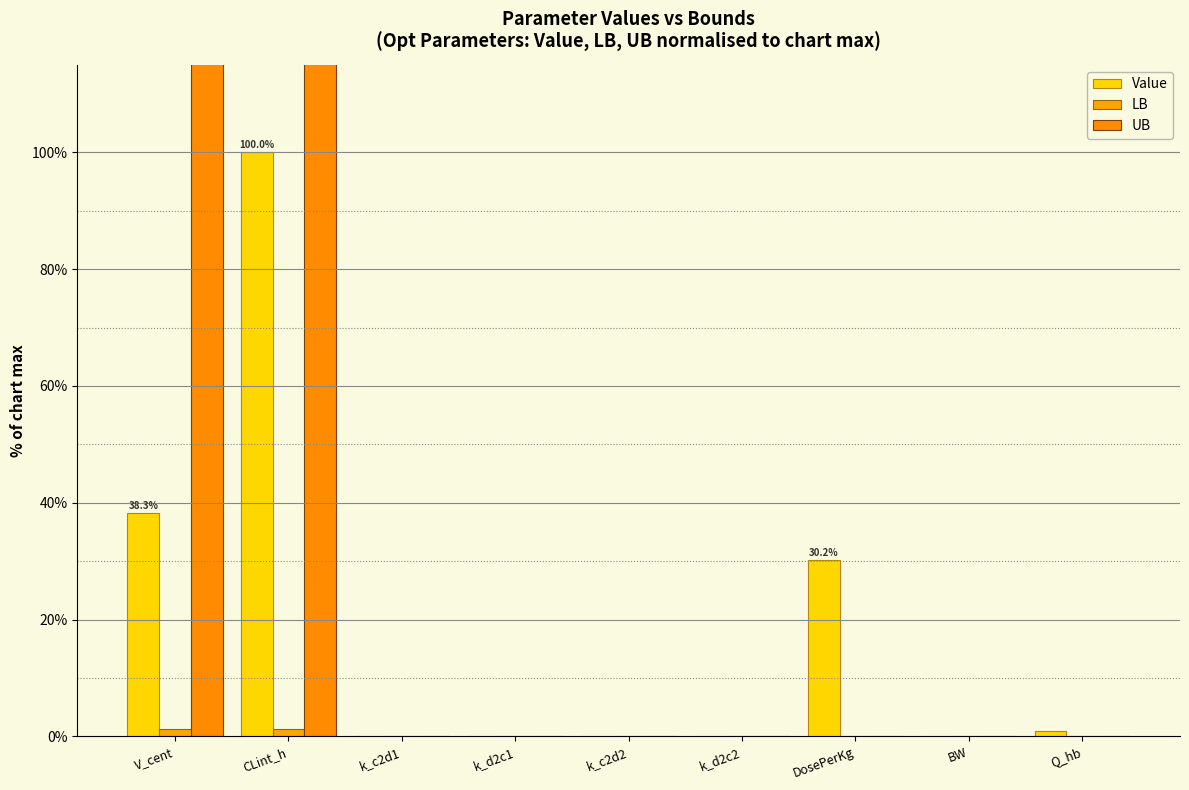

What is the average value of the Value series?

18.8